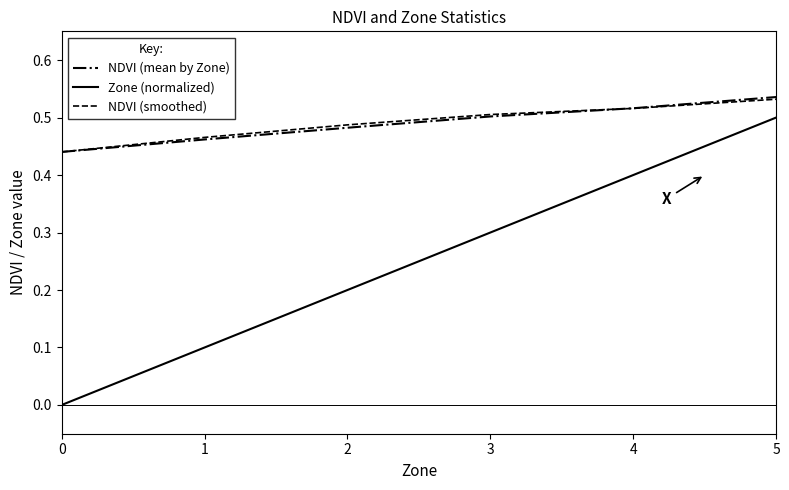

The value of NDVI (smoothed) at 1 is 0.6. True or false?

False